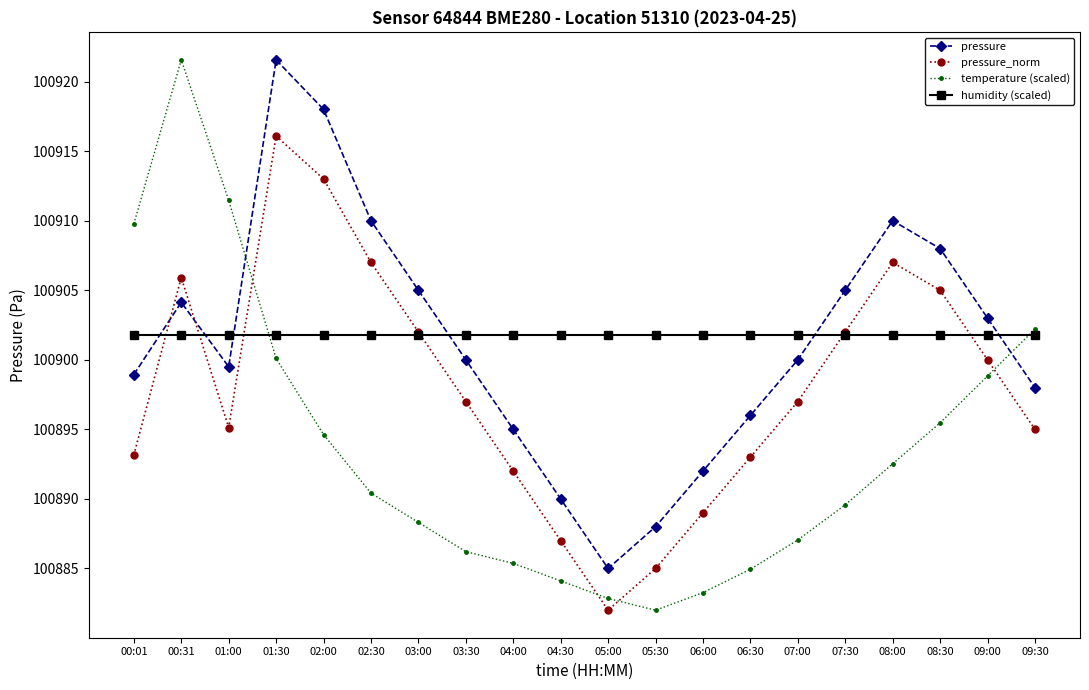

What is the total value across all series at 06:30?

403575.7